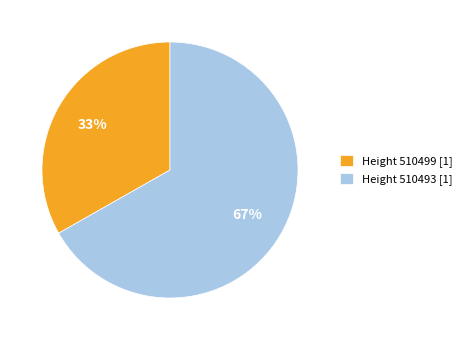

Combined, do Height 510499 [1] and Height 510493 [1] account for over 50%?

Yes